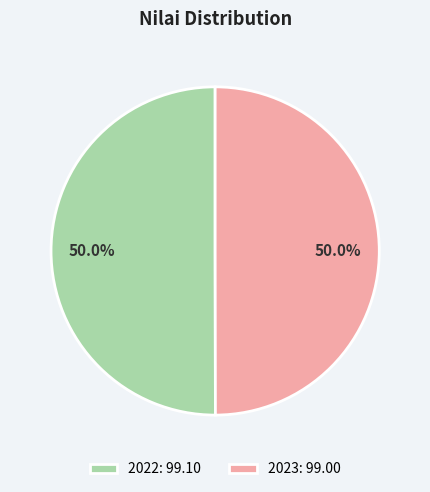

To the nearest percent, what portion does 2022 represent?

50%